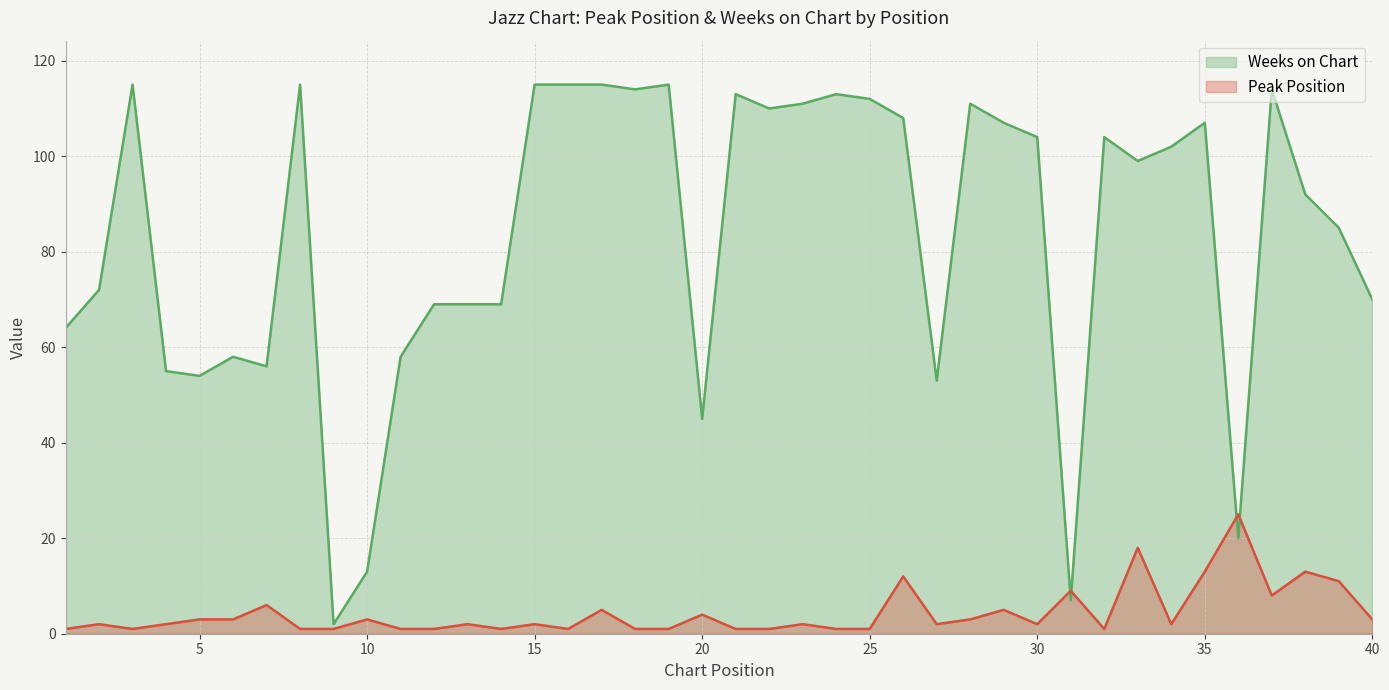

Where does the Peak Position series first go above 2?

5